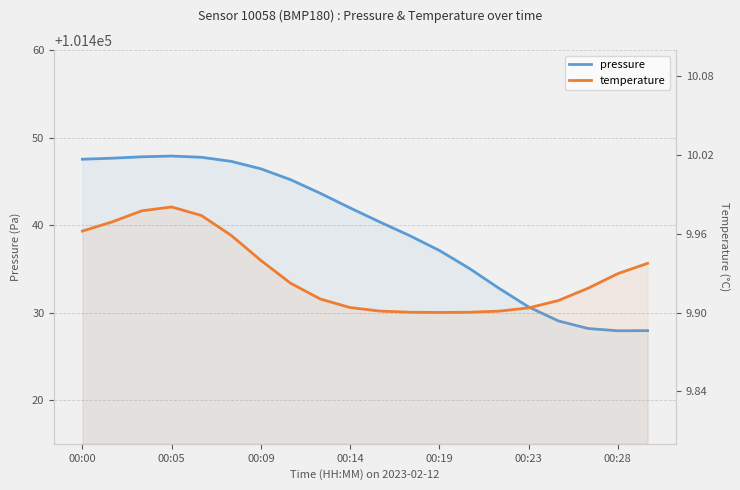

Is it true that temperature equals 9.9 at 10?

True